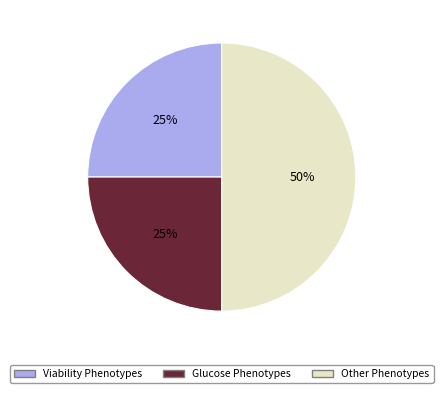

Which has a higher value, Other Phenotypes or Glucose Phenotypes?

Other Phenotypes